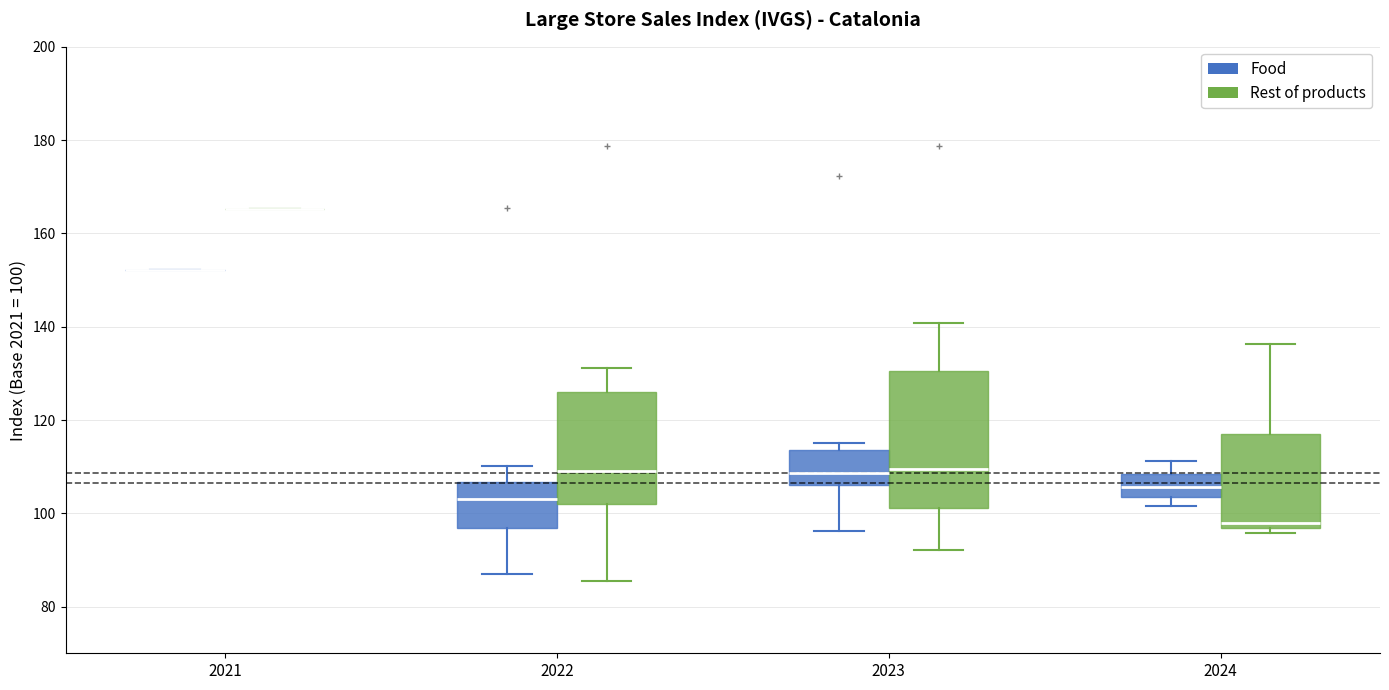

Reading left to right, read every box against the y-axis: the position of its median line, the range the box covers, and the ends of its whiskers. The values are not printed on the chart, so give them approximately, as read against the axis.

2021 (Food): box collapsed to a line at 152, whiskers 152 to 152
2021 (Rest of products): box collapsed to a line at 166, whiskers 166 to 166
2022 (Food): median 104, box 96 to 106, whiskers 86 to 110
2022 (Rest of products): median 110, box 102 to 126, whiskers 86 to 132
2023 (Food): median 108, box 106 to 114, whiskers 96 to 116
2023 (Rest of products): median 110, box 102 to 130, whiskers 92 to 140
2024 (Food): median 106, box 104 to 108, whiskers 102 to 112
2024 (Rest of products): median 98, box 96 to 118, whiskers 96 (just below the box's lower edge) to 136